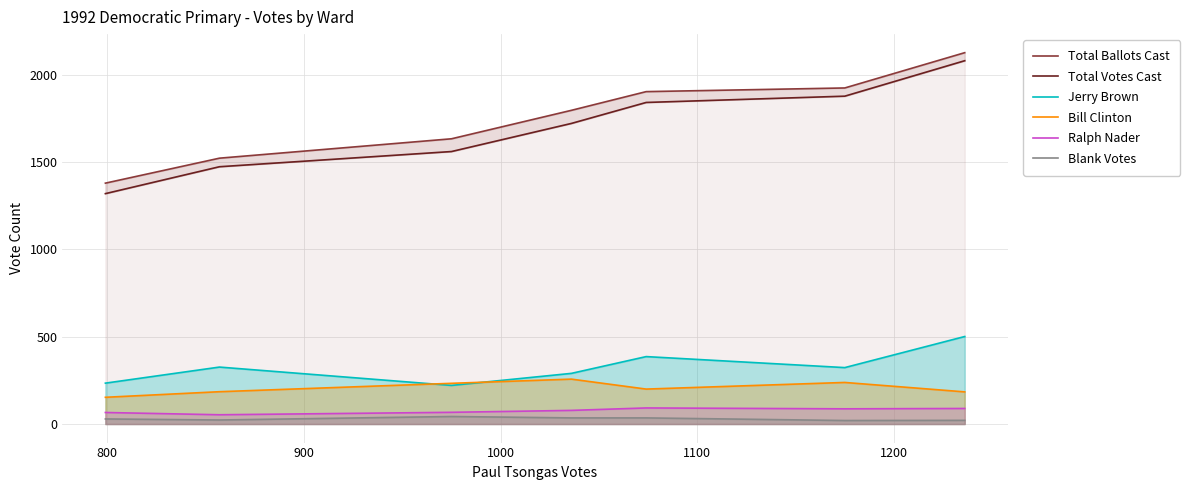

What is the sum of all Bill Clinton values?

1450